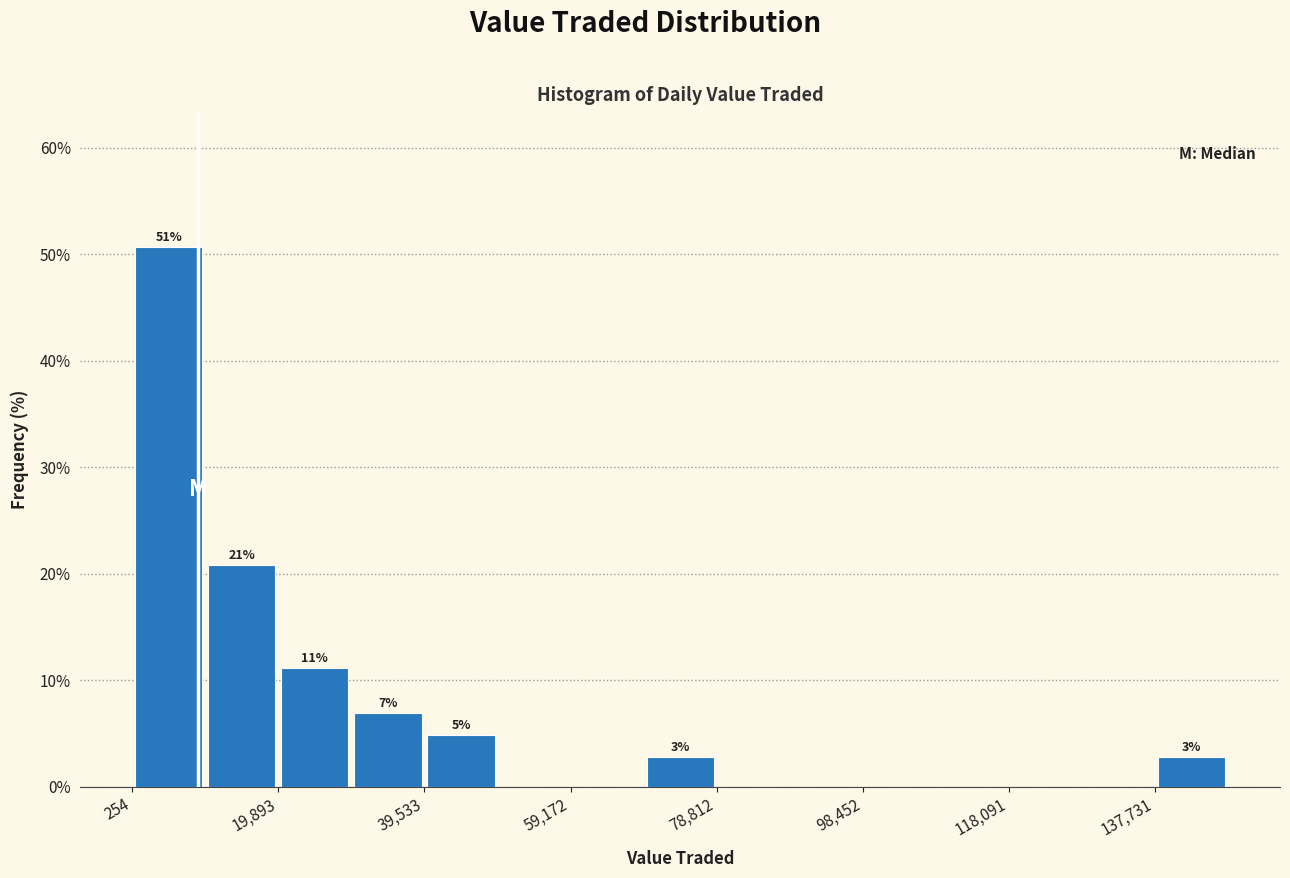

Over which range of the x-axis is the bar tallest?

0 to 10000